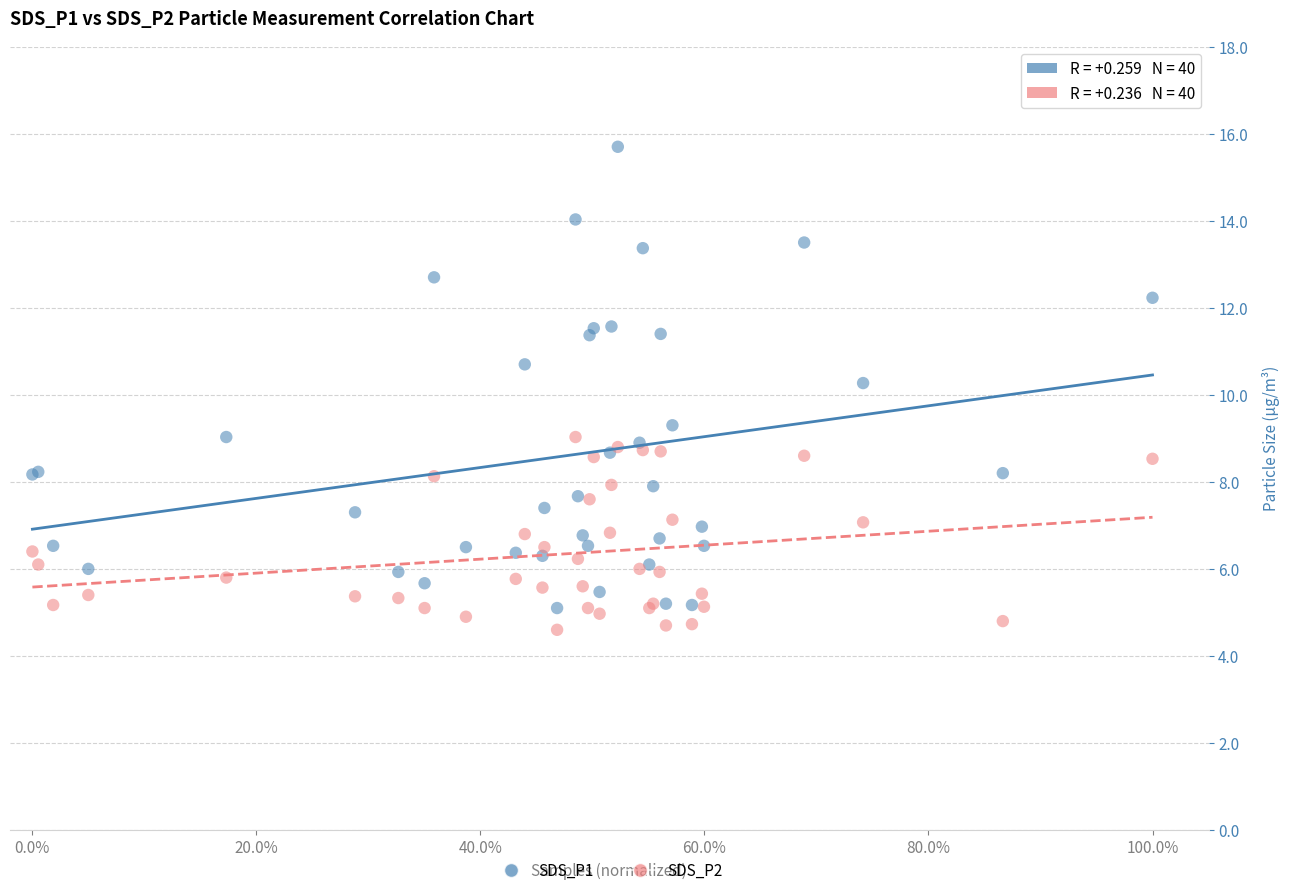

Across all series, what Y value is closest to 10?

10.3